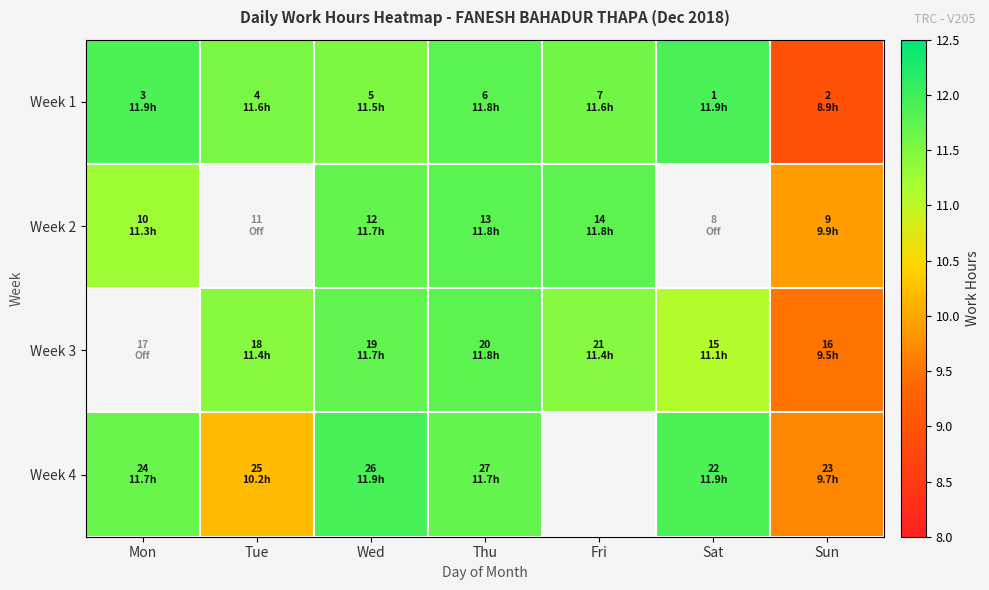

True or false: Week 4 has a value of 4.1 at Sat.

False